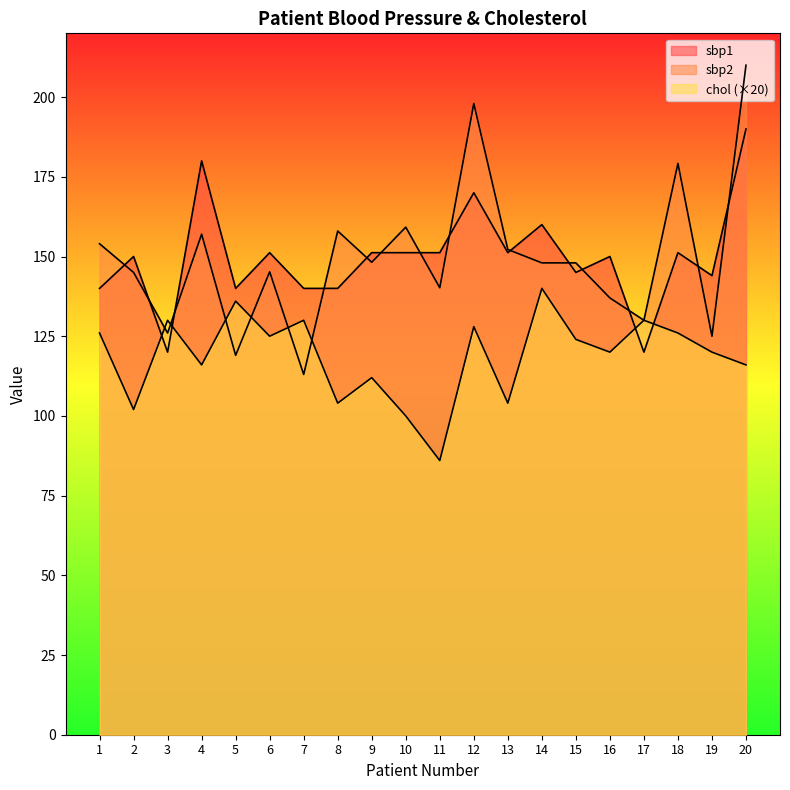

Reading left to right, transcribe all the data shown in this chart.

sbp1: 140.0	150.0	120.0	180.0	140.0	151.2	140.0	140.0	151.2	151.2	151.2	170.0	151.2	160.0	145.0	150.0	120.0	151.2	144.0	190.0
sbp2: 154.0	145.0	126.0	157.0	119.0	145.2	113.0	158.0	148.2	159.2	140.2	198.0	152.2	148.0	148.0	137.0	130.0	179.2	125.0	210.0
chol: 126.0	102.0	130.0	116.0	136.0	125.0	130.0	104.0	112.0	100.0	86.0	128.0	104.0	140.0	124.0	120.0	130.0	126.0	120.0	116.0